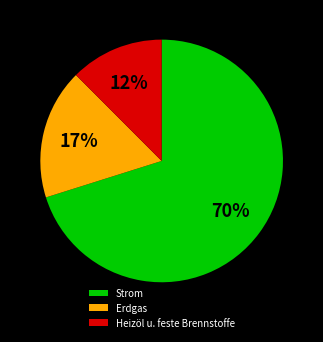

The Erdgas slice represents 17% of the pie. True or false?

True